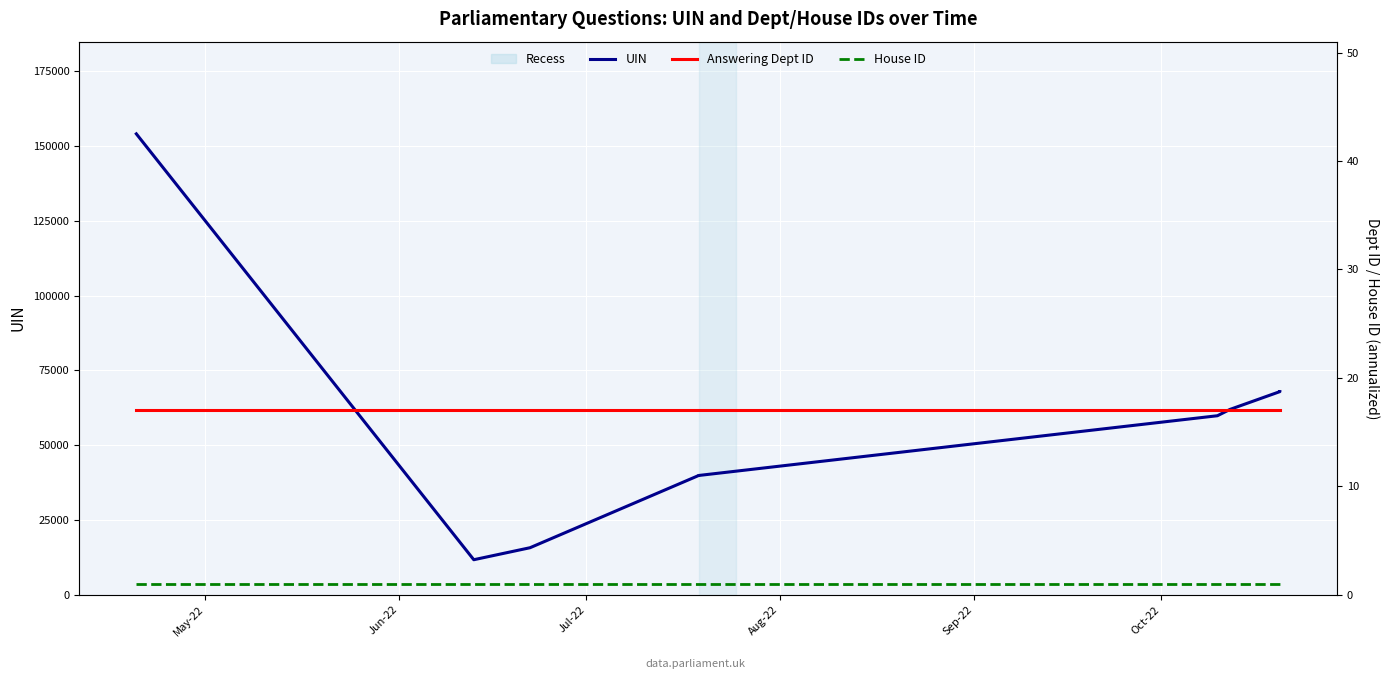

Is the value of UIN at 9 greater than the value of House ID at Jul-22?

Yes